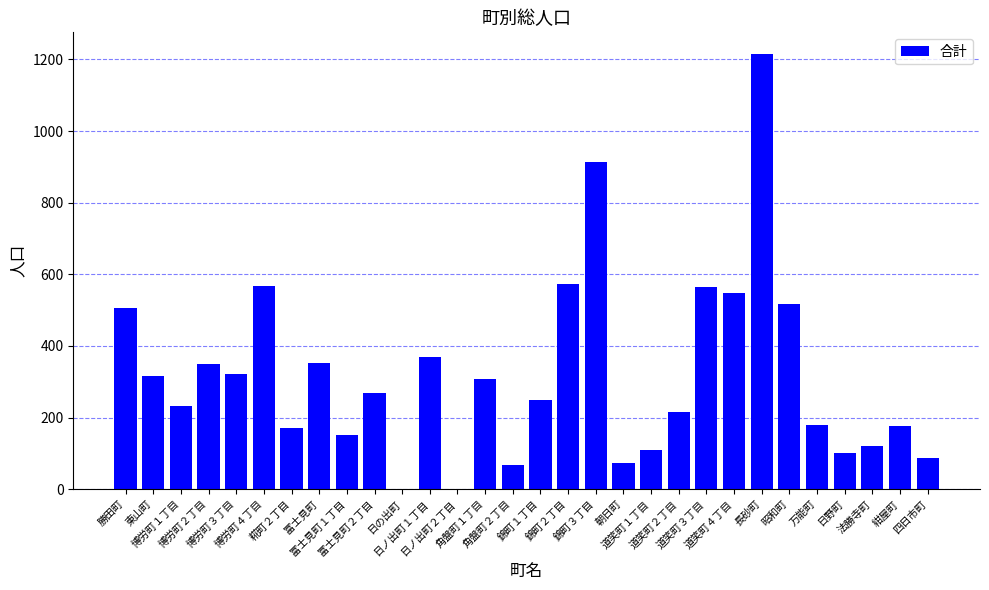

What is the sum of all values?

9622